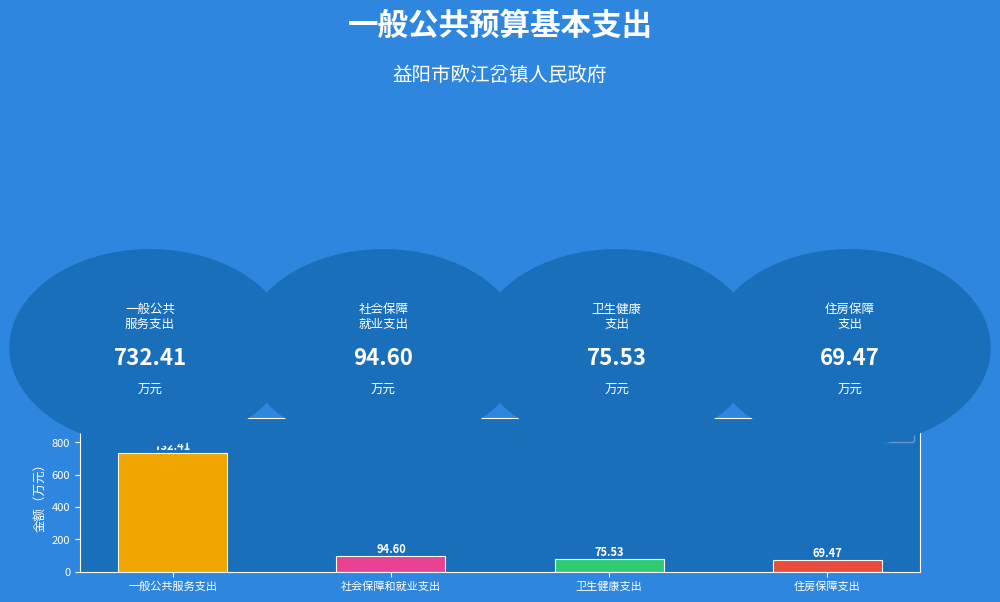

How many distinct data groups are displayed?

1